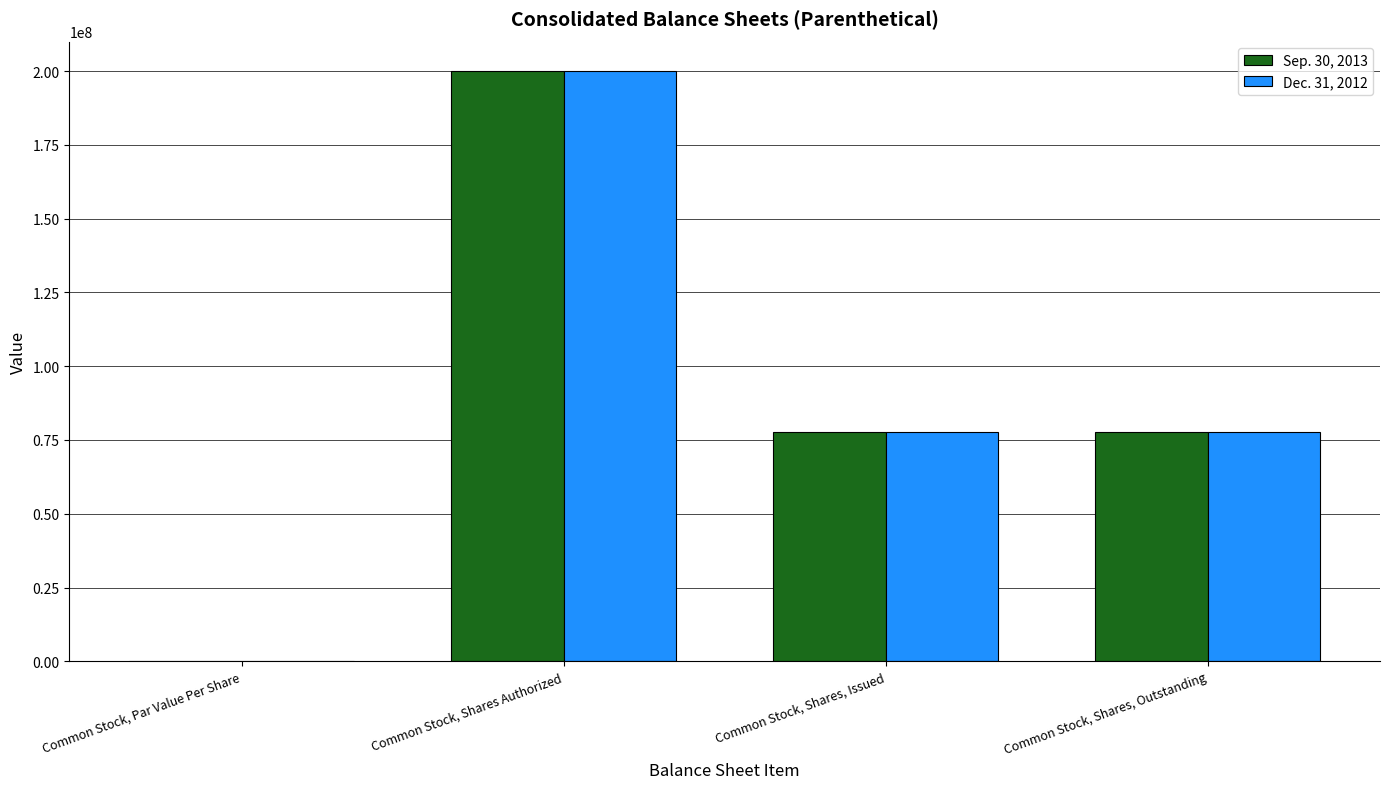

What are all the series names shown in the legend?

Sep. 30, 2013, Dec. 31, 2012